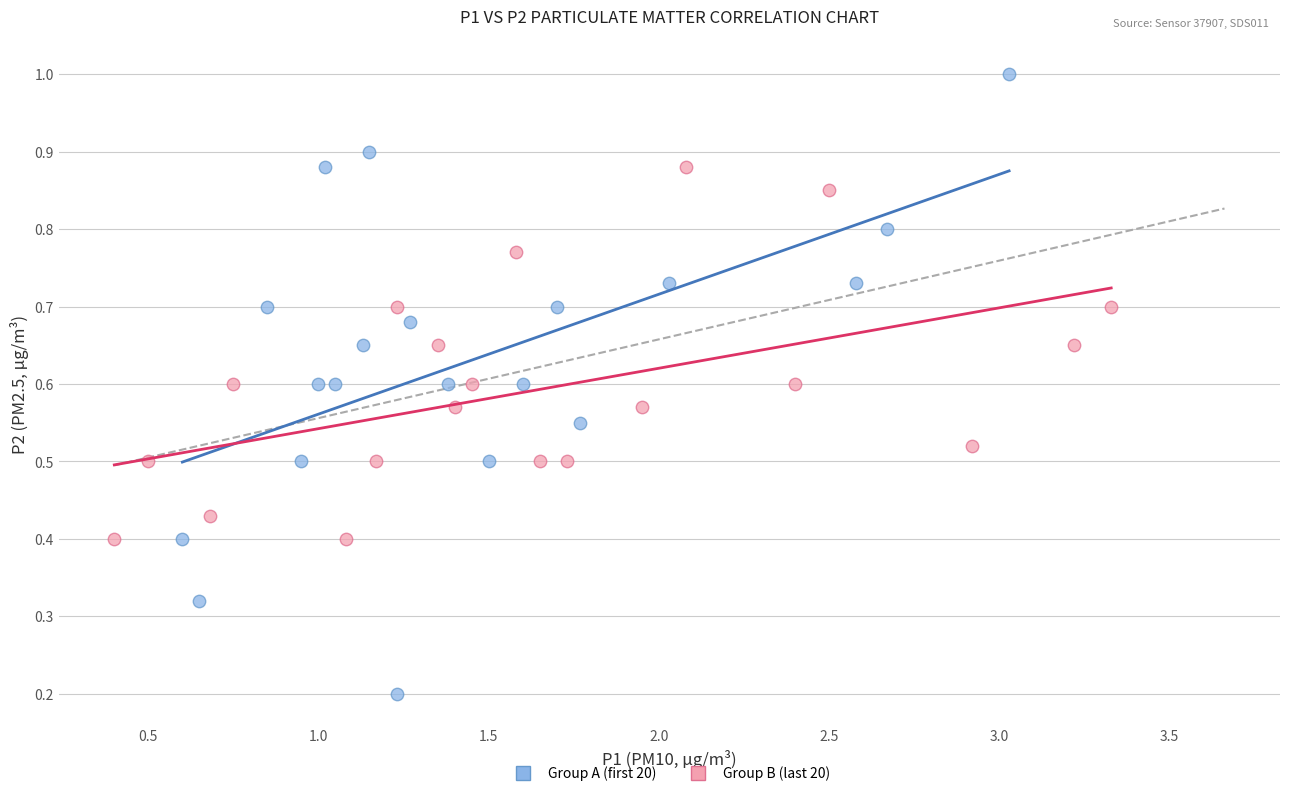

What are all the series names shown in the legend?

Group A (first 20), Group B (last 20)